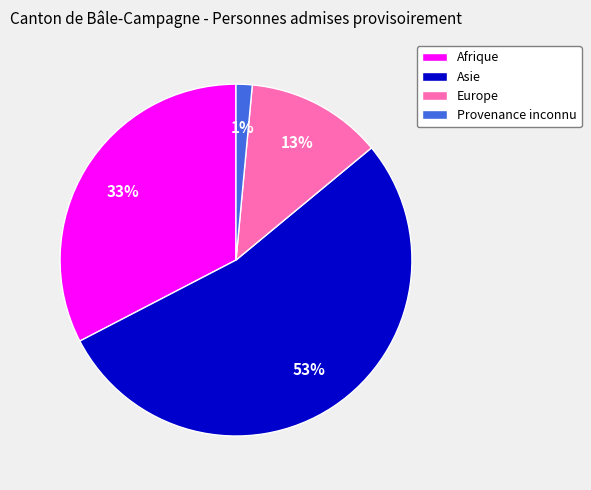

Is the sum of Afrique and Asie greater than half?

Yes